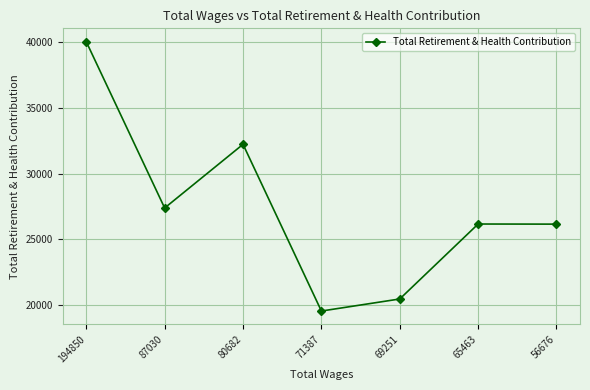

How many lines are shown in the chart?

1